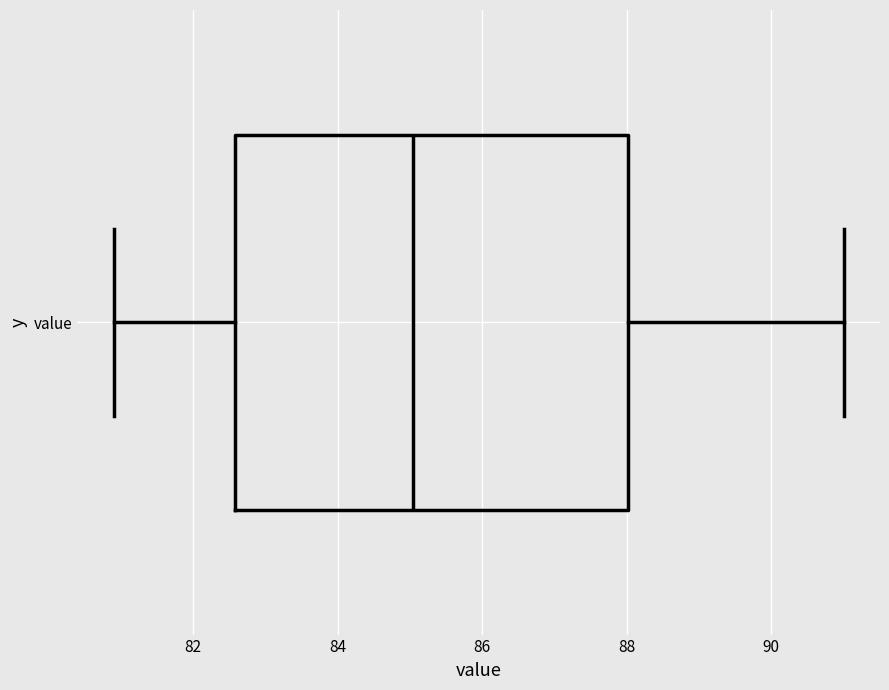

Transcribe this box plot: give where the median line is, the range the box spans, and where the two whiskers end, as read against the x-axis. The values are not printed on the chart, so give them approximately, as read against the axis.

median 85.0, box 82.6 to 88.0, whiskers 81.0 to 91.0